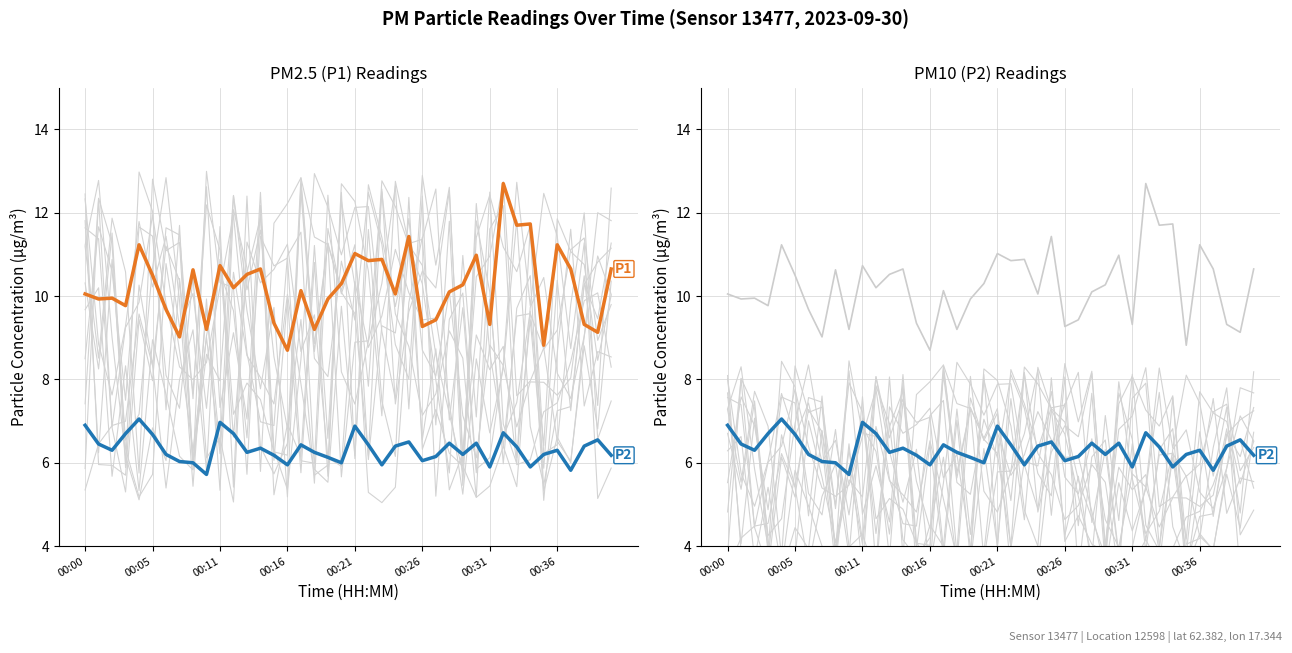

Which category has the highest value in the P1 (ref) series?

31